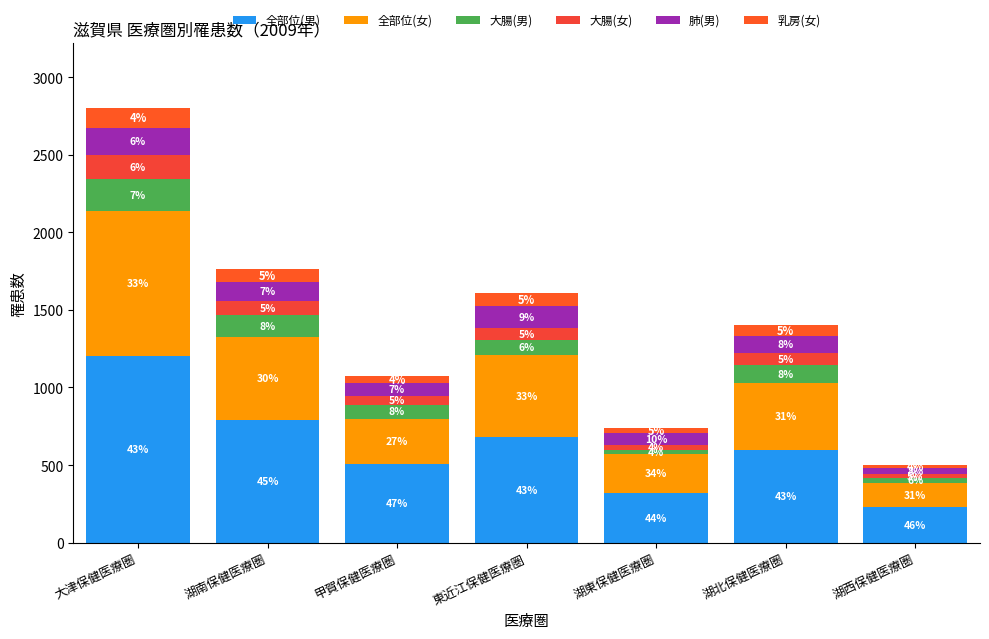

Are the bars grouped side by side (vs. stacked)?

No